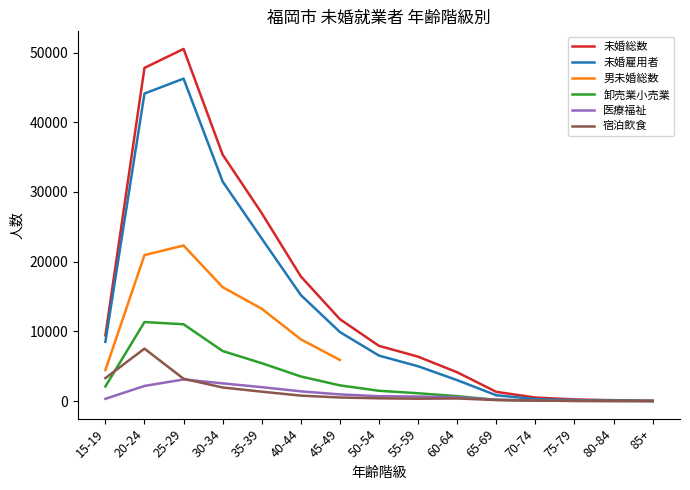

True or false: 未婚総数 and 男未婚総数 intersect in this chart.

False